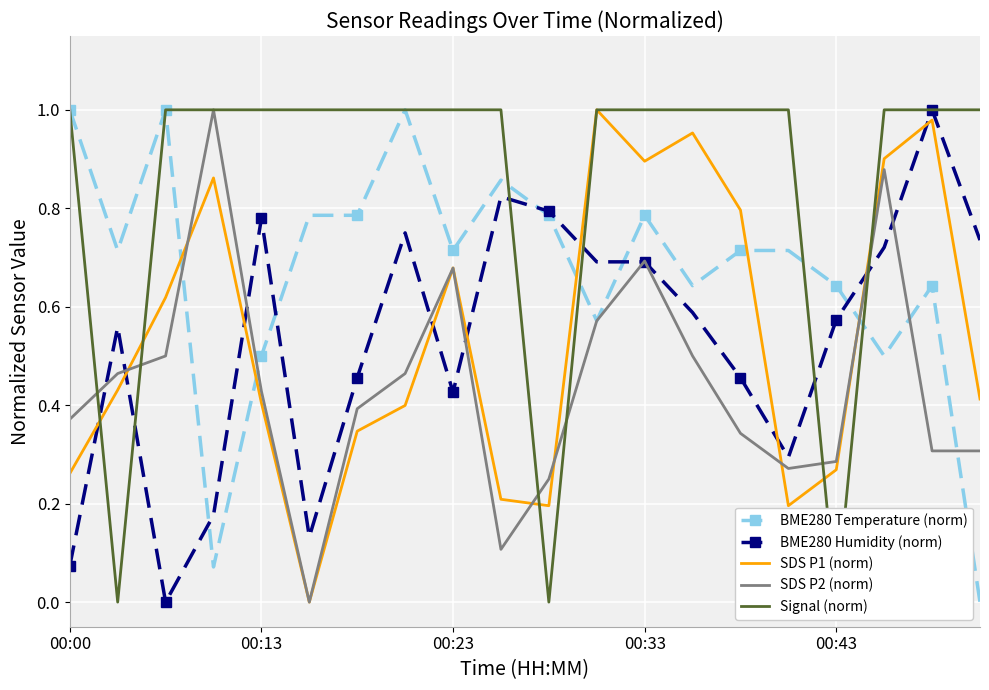

The value of BME280 Humidity (norm) at 11 is 0.7. True or false?

True